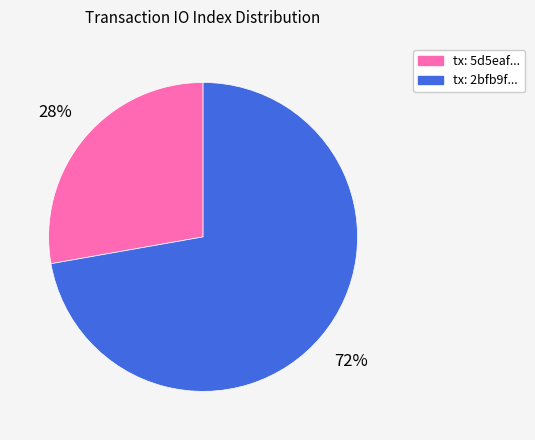

How many segments does this pie chart have?

2